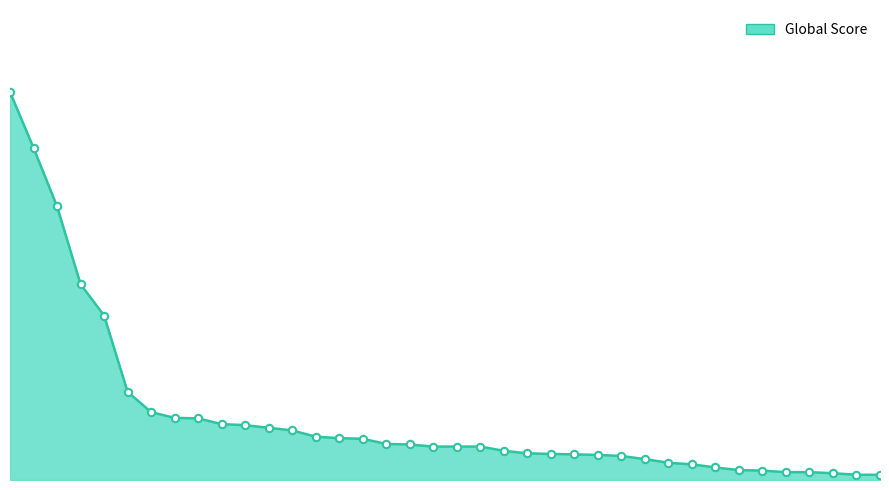

Is this an area chart (filled region under the line)?

Yes